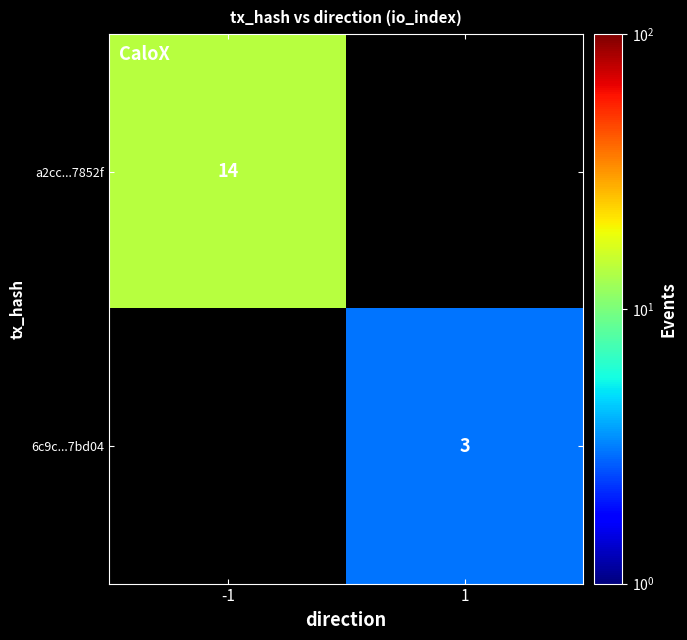

Count the number of categories in the chart.

2